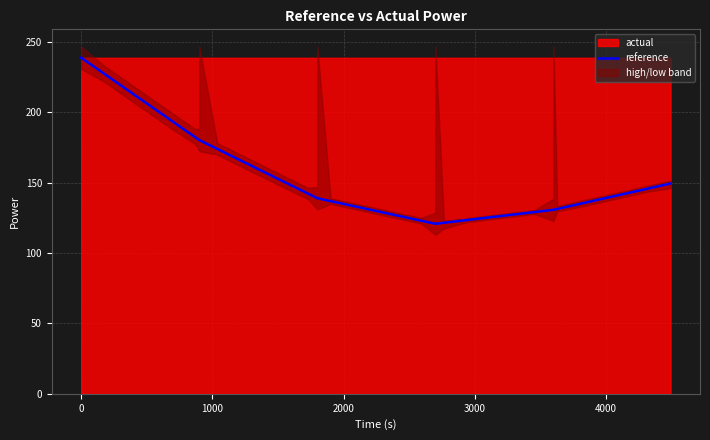

How many lines are shown in the chart?

1